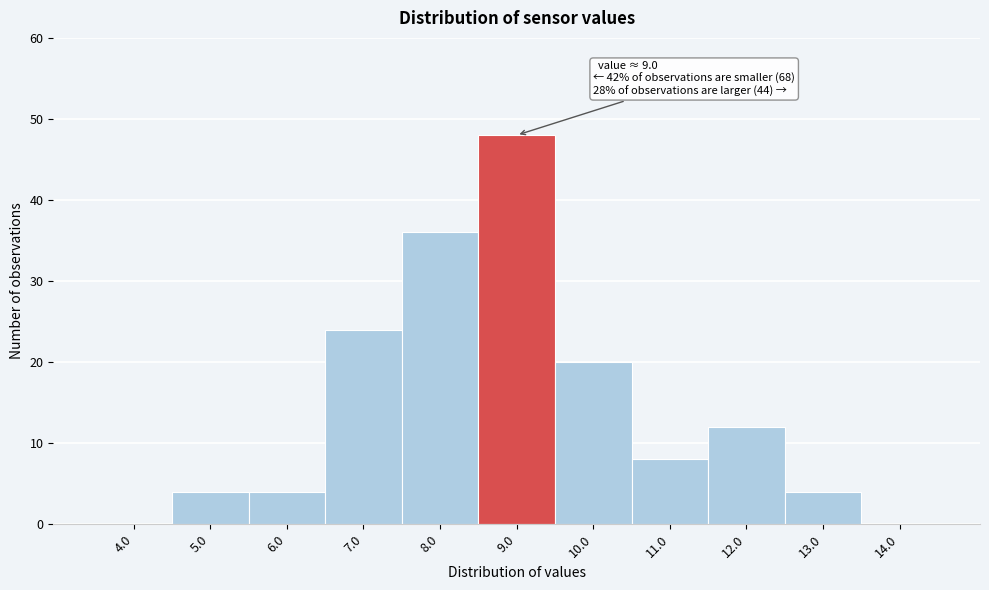

Reading right to left, what are all the values shown in this chart?

14.0=0	13.0=4	12.0=12	11.0=8	10.0=20	9.0=48	8.0=36	7.0=24	6.0=4	5.0=4	4.0=0